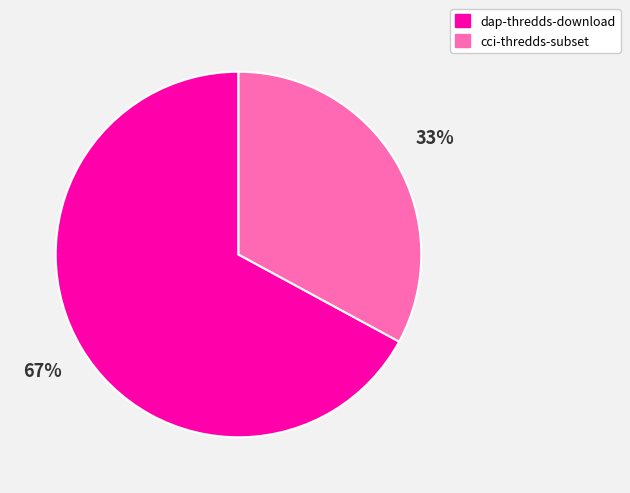

What is the largest slice in the pie chart?

dap-thredds-download